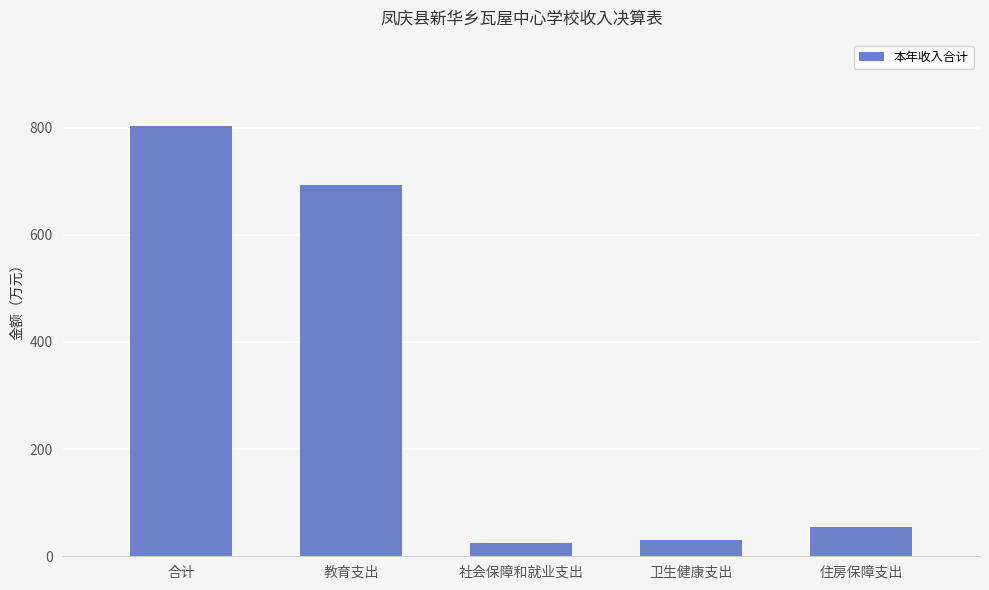

The value at 住房保障支出 is 25.3. True or false?

False